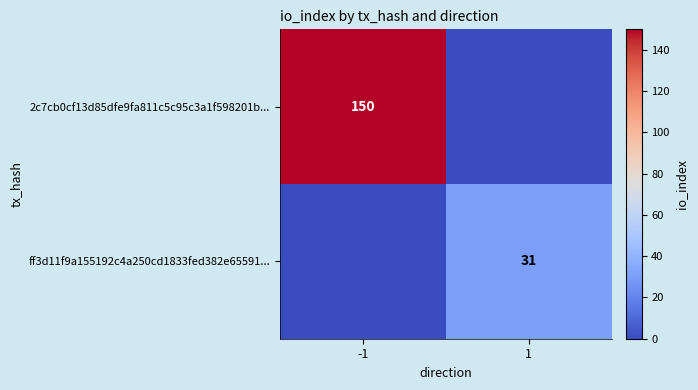

The value of 2c7cb0cf13d85dfe9fa811c5c95c3a1f598201b... at -1 is 87. True or false?

False